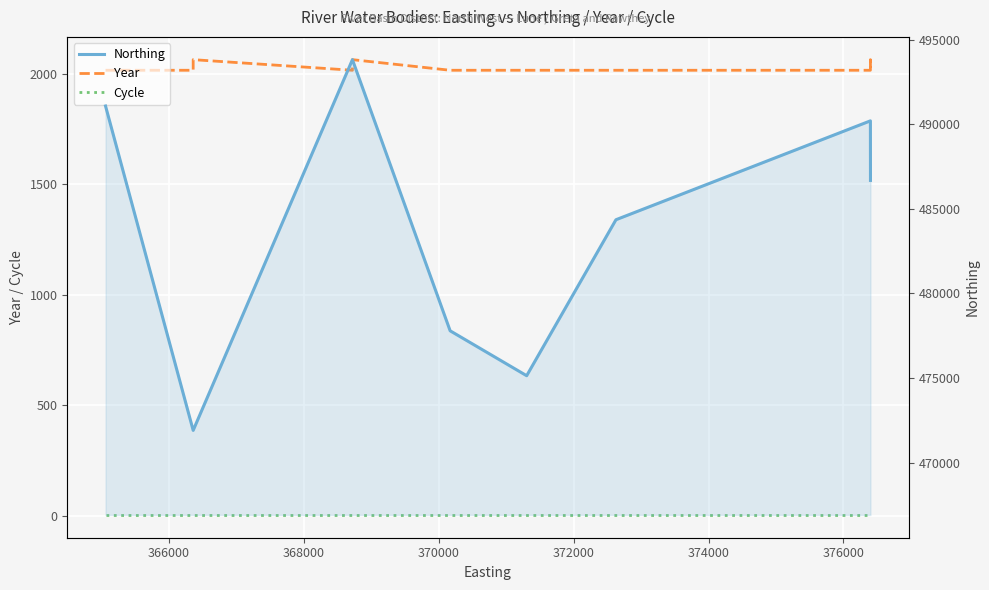

True or false: Year and Northing cross at least once.

False